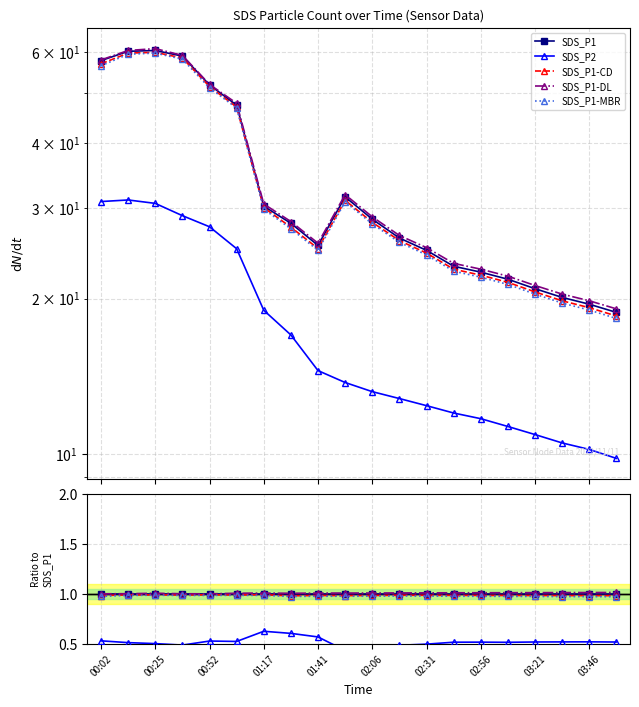

True or false: SDS_P2 and SDS_P1-CD cross at least once.

False